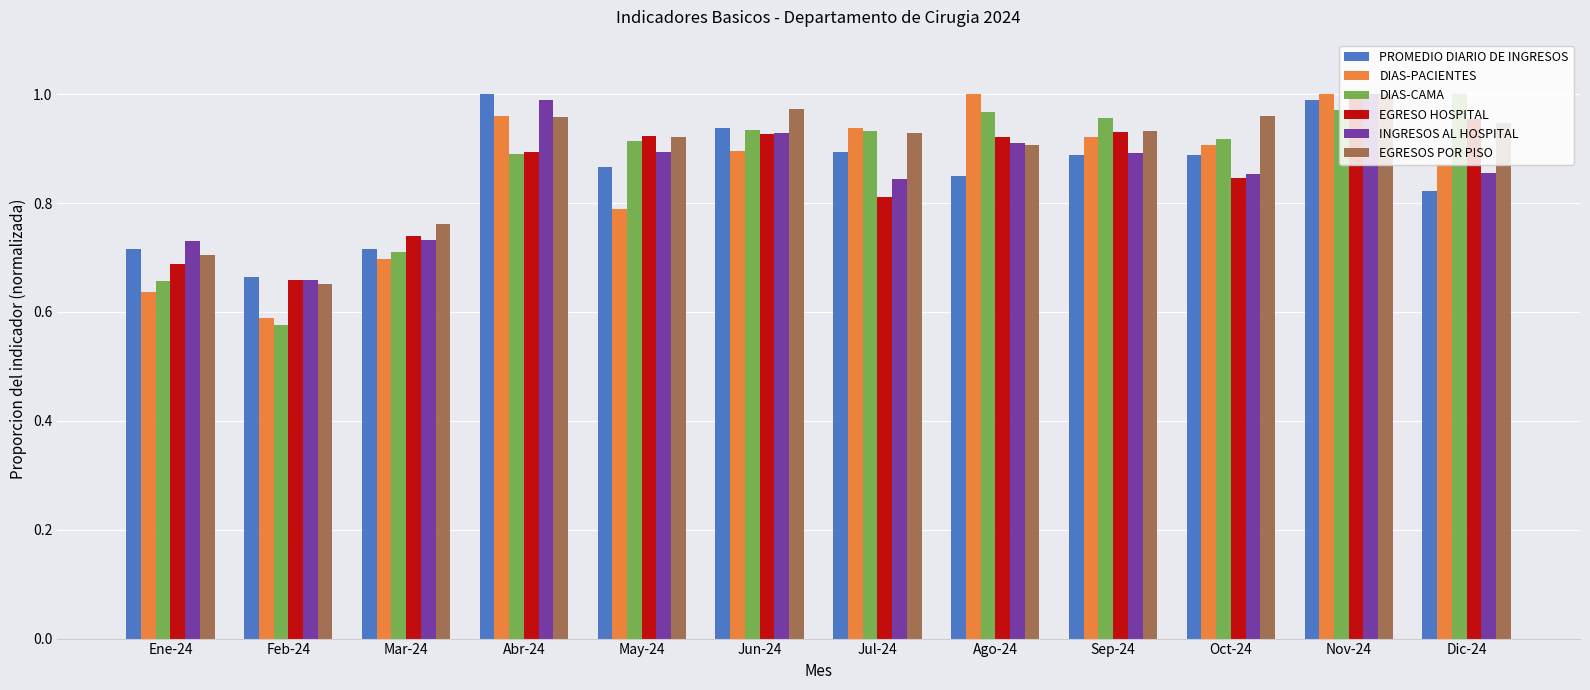

Which series has the largest total across all categories?

EGRESOS POR PISO